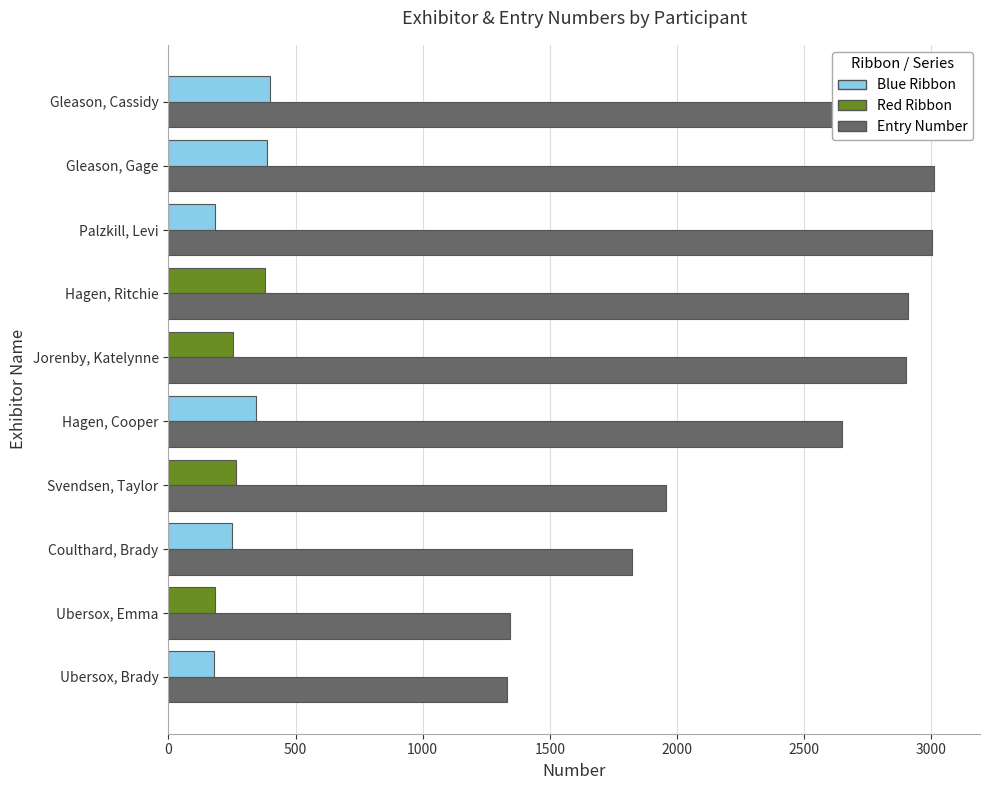

What is the average value of the Entry Number series?

2397